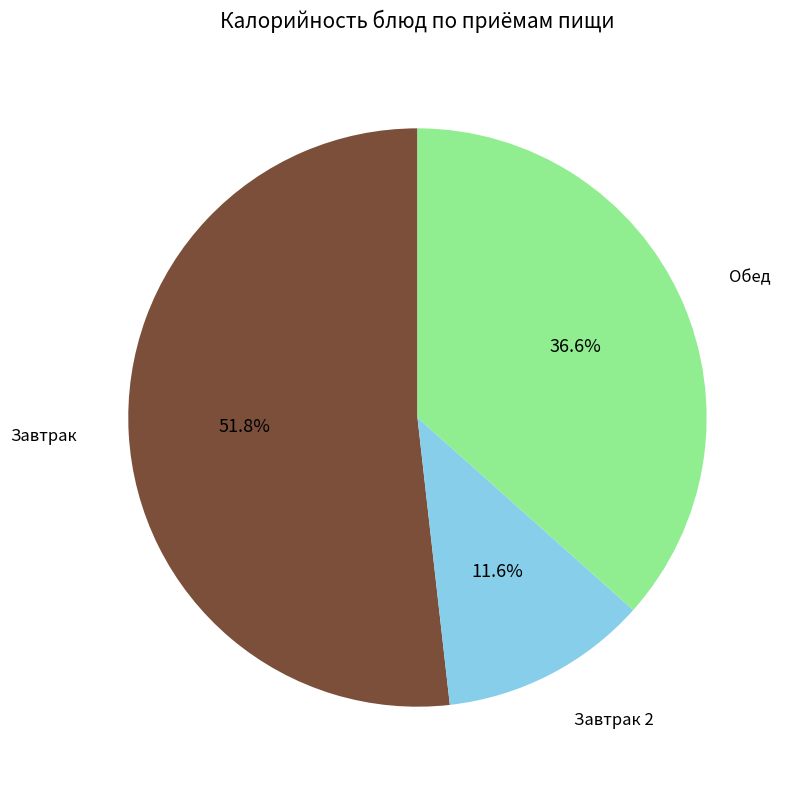

Between Завтрак 2 and Обед, which is larger?

Обед